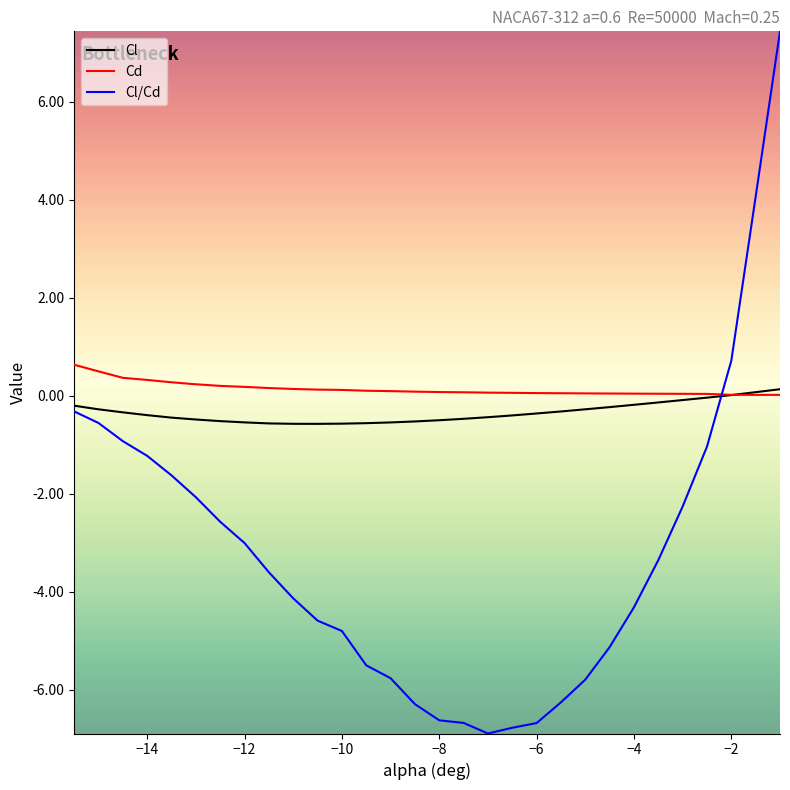

Which series has the largest range (max minus min)?

Cl/Cd